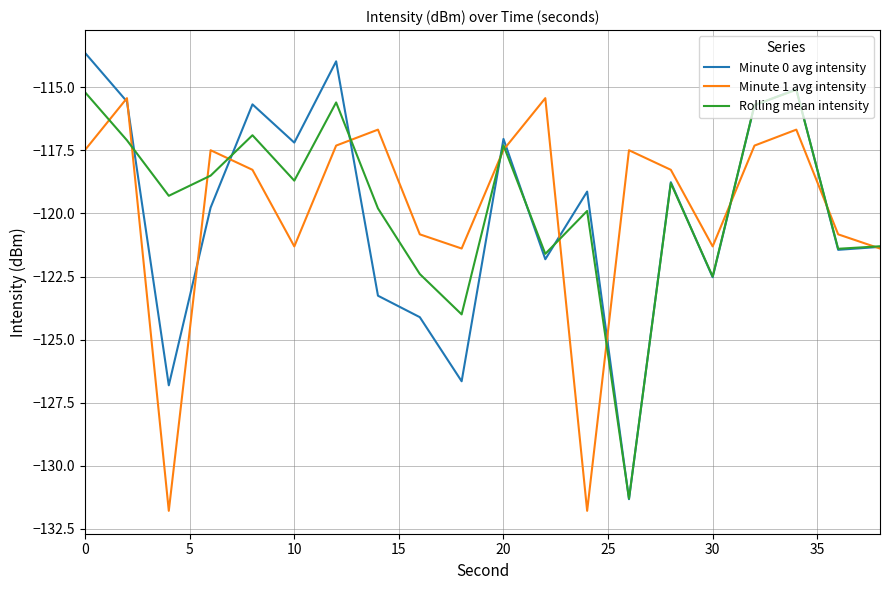

What is the minimum value for Minute 1 avg intensity?

-131.8